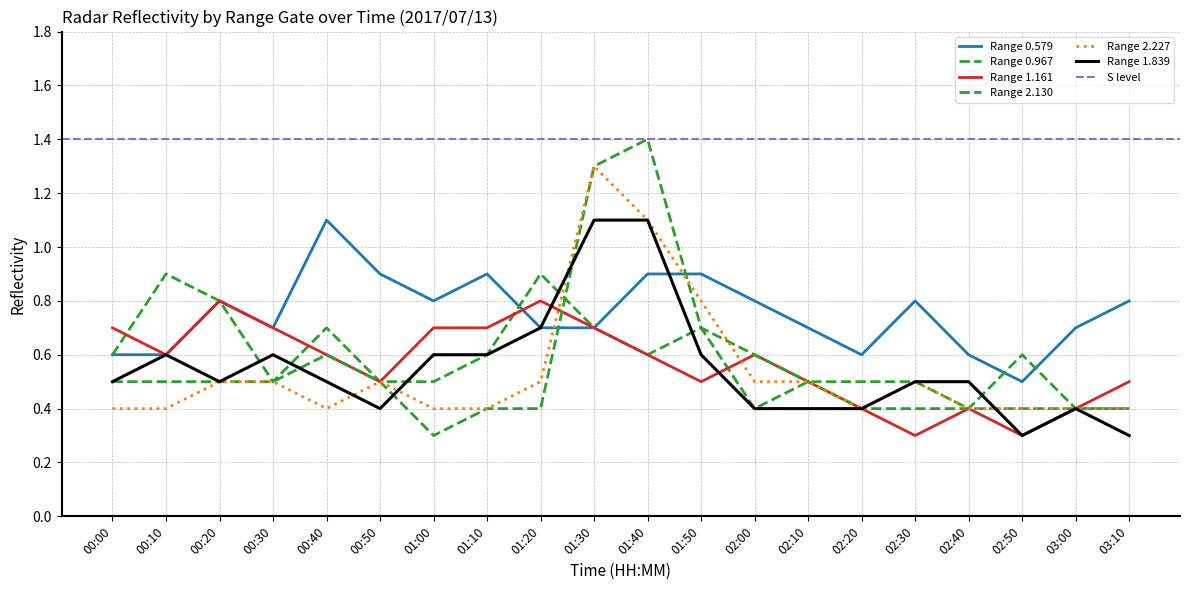

At how many categories does at least one series exceed 1?

3